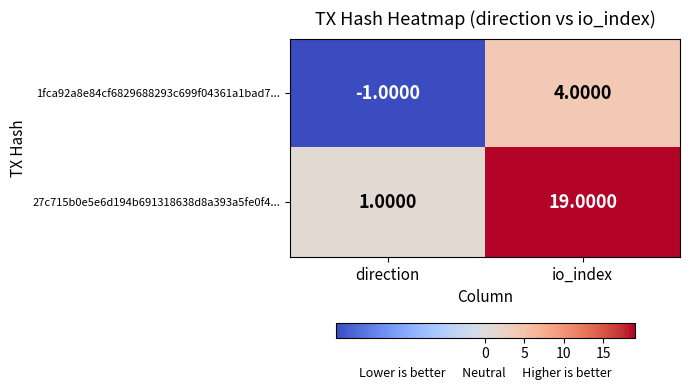

List the series in order of their peak value, highest first.

27c715b0e5e6d194b691318638d8a393a5fe0f4..., 1fca92a8e84cf6829688293c699f04361a1bad7...